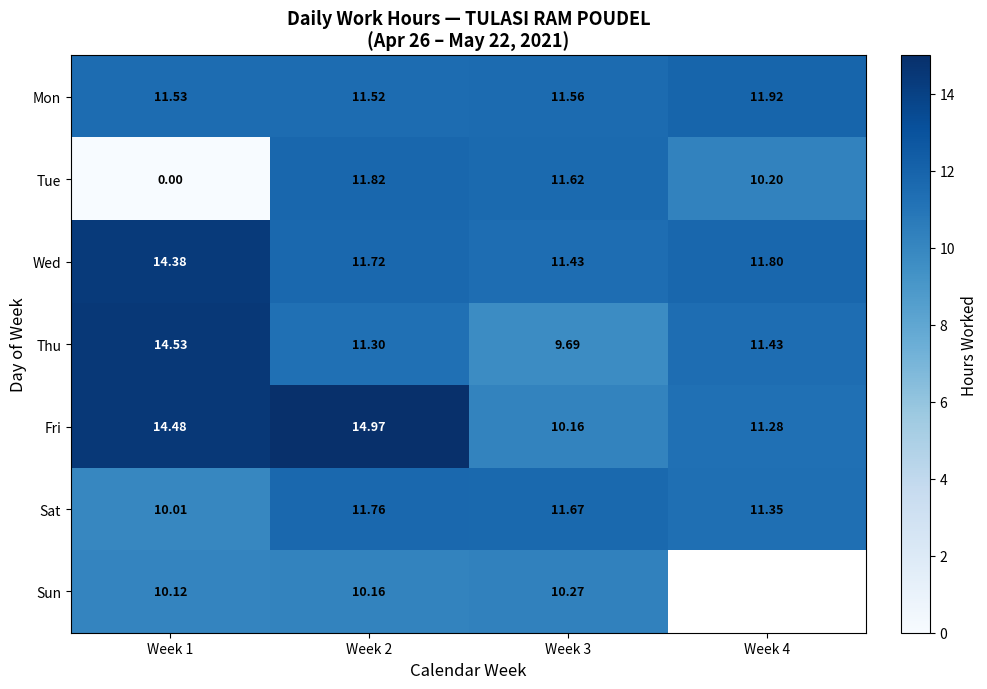

What is the difference between the second highest and second lowest values in the Tue series?

1.4